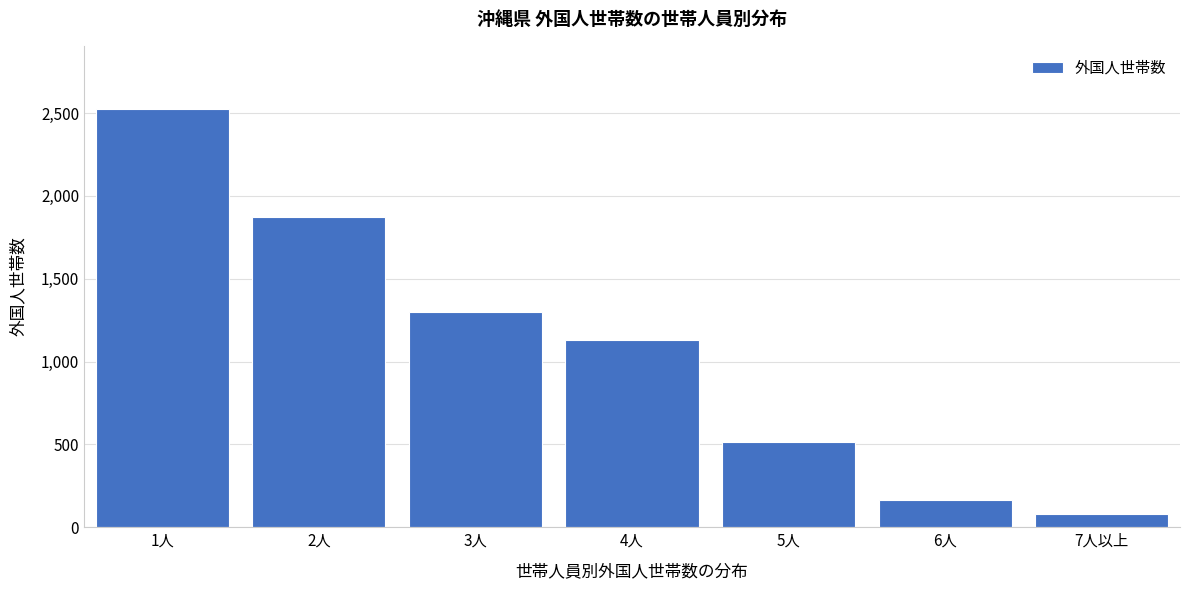

Reading left to right, what are all the values shown in this chart?

2527	1870	1302	1132	512	165	80